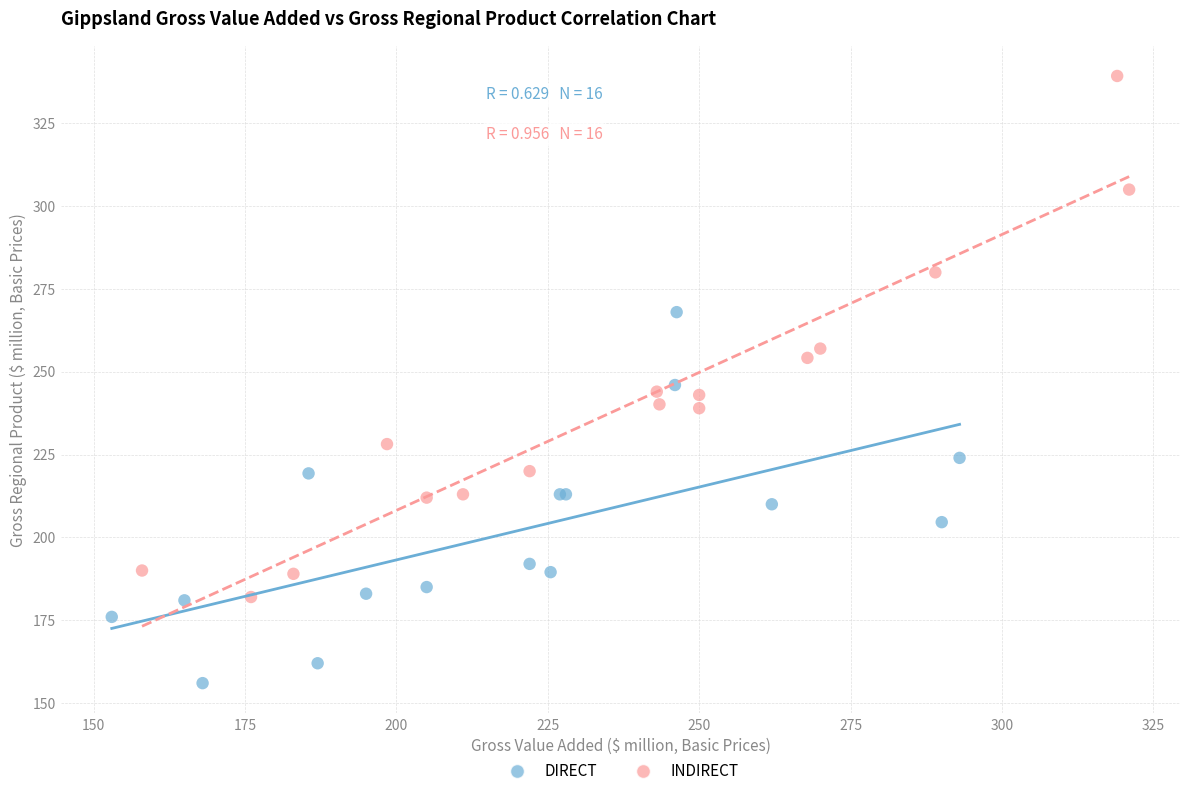

Which series has the largest Y range (max minus min)?

INDIRECT